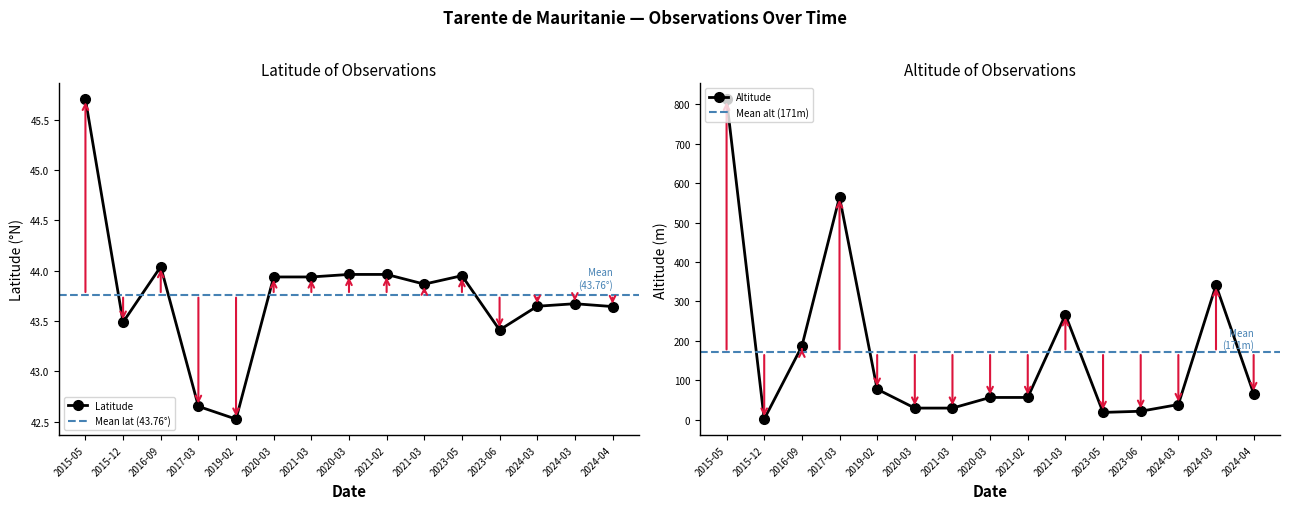

What is the minimum value for Latitude?

42.5